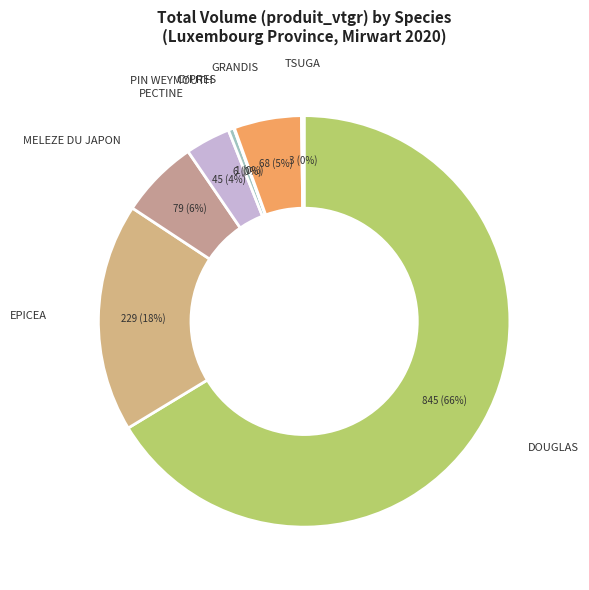

How many segments does this pie chart have?

8